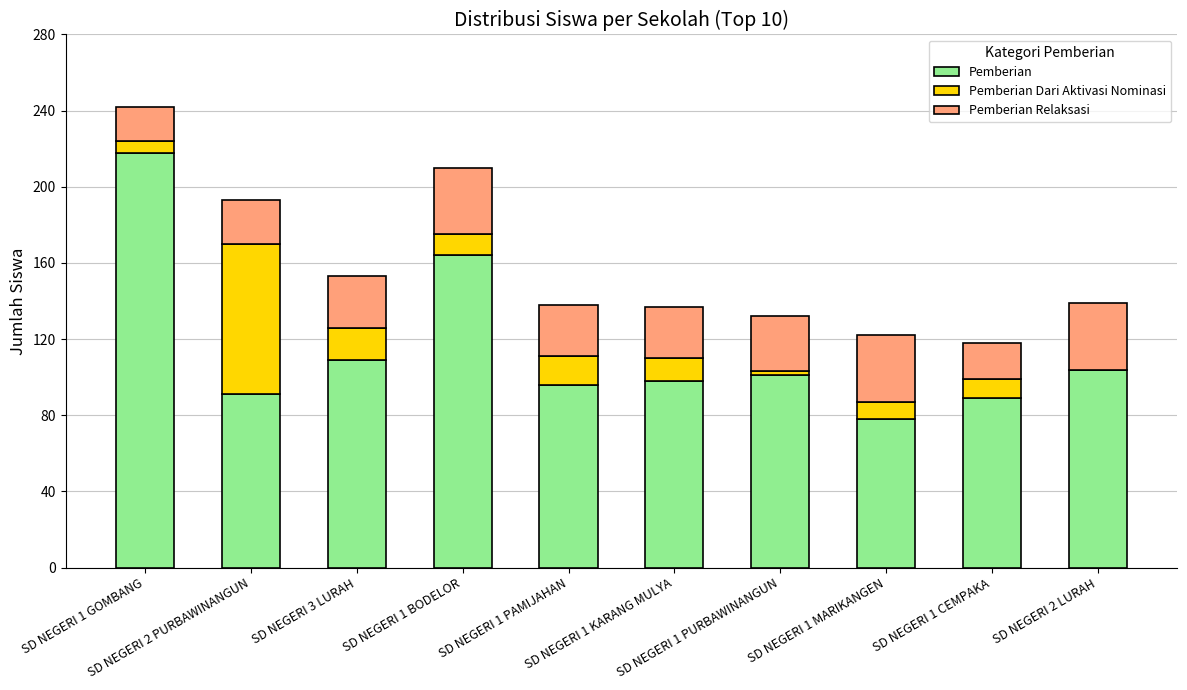

What is the highest value of the Pemberian series?

218